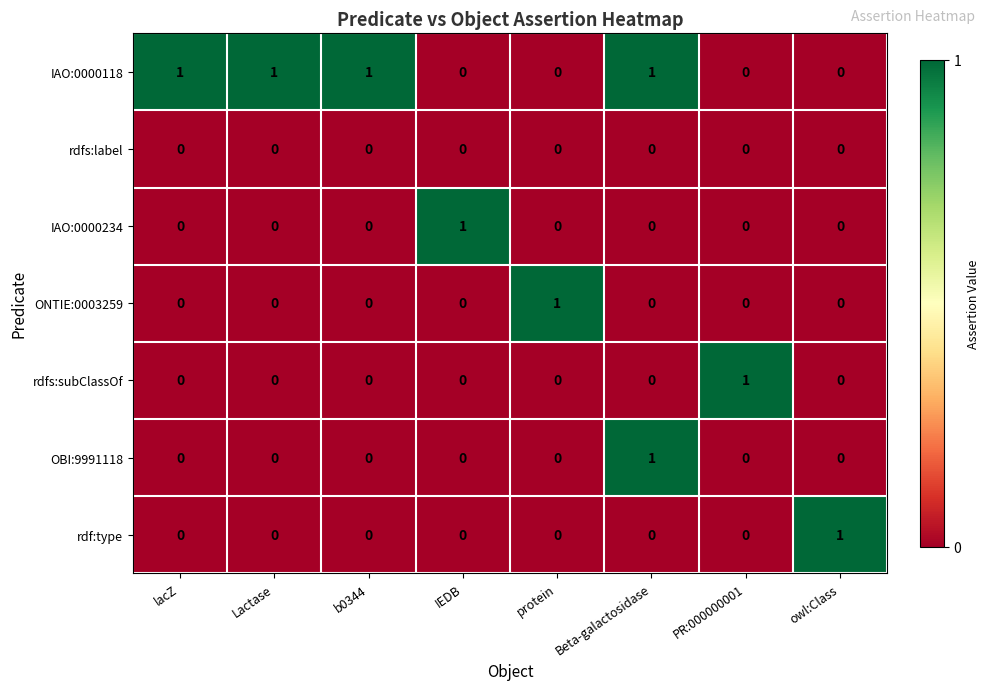

At which category is the sum across all series the highest?

Beta-galactosidase